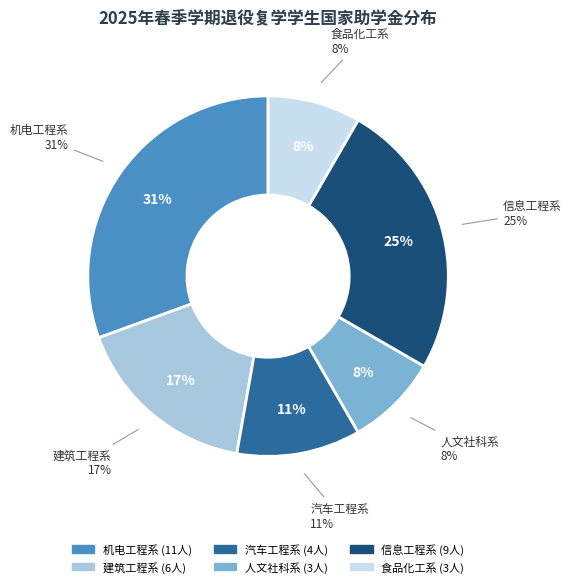

Is there a majority slice in this chart?

No